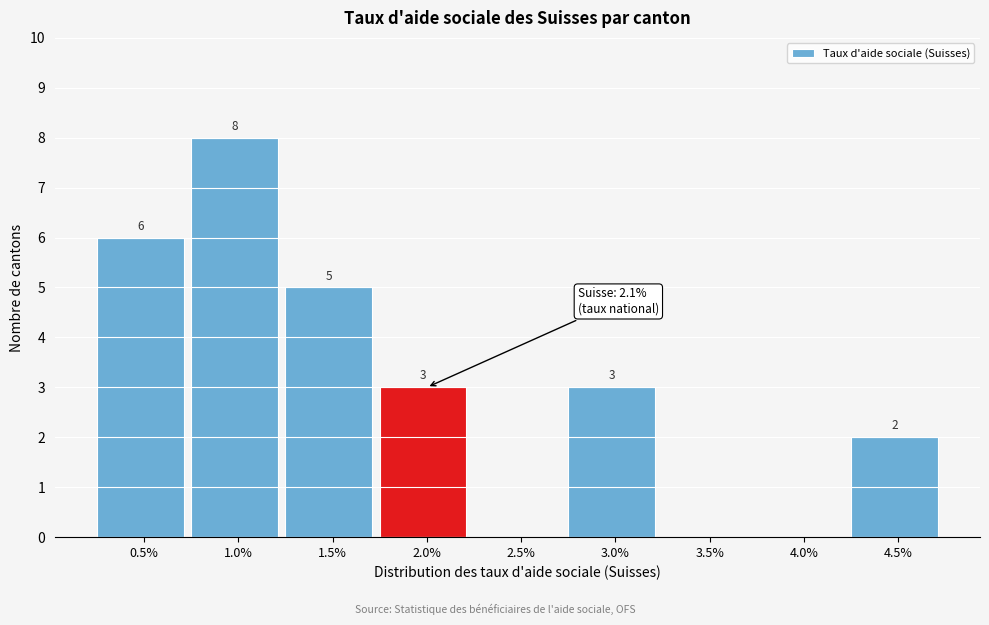

Reading right to left, list all the values displayed in this chart.

4.5%=2	4.0%=0	3.5%=0	3.0%=3	2.5%=0	2.0%=3	1.5%=5	1.0%=8	0.5%=6